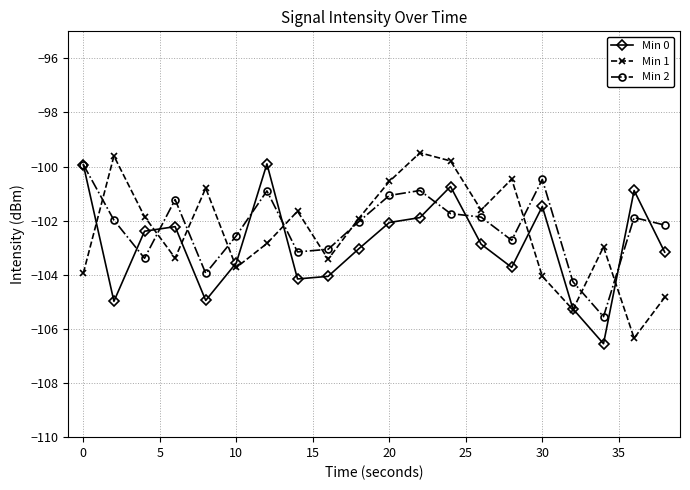

What is the value of the Min 0 point at the 7th from the left?

-99.9